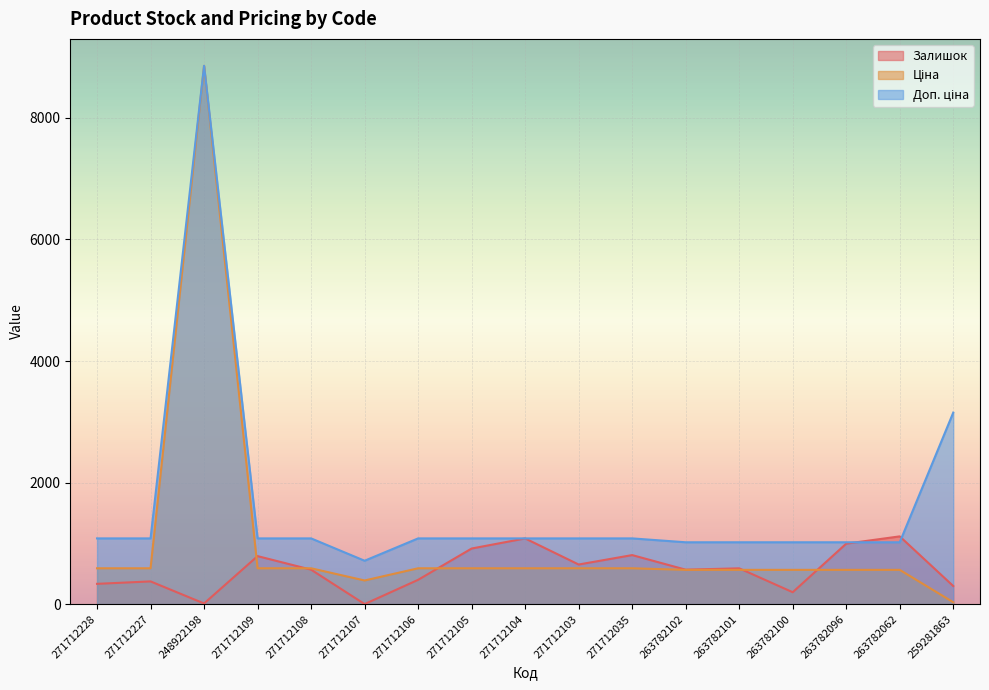

What are all the series names shown in the legend?

Залишок, Ціна, Доп. ціна